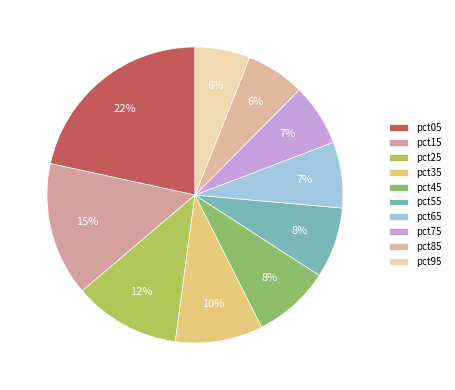

What percentage is the pct75 slice, to the nearest percent?

7%